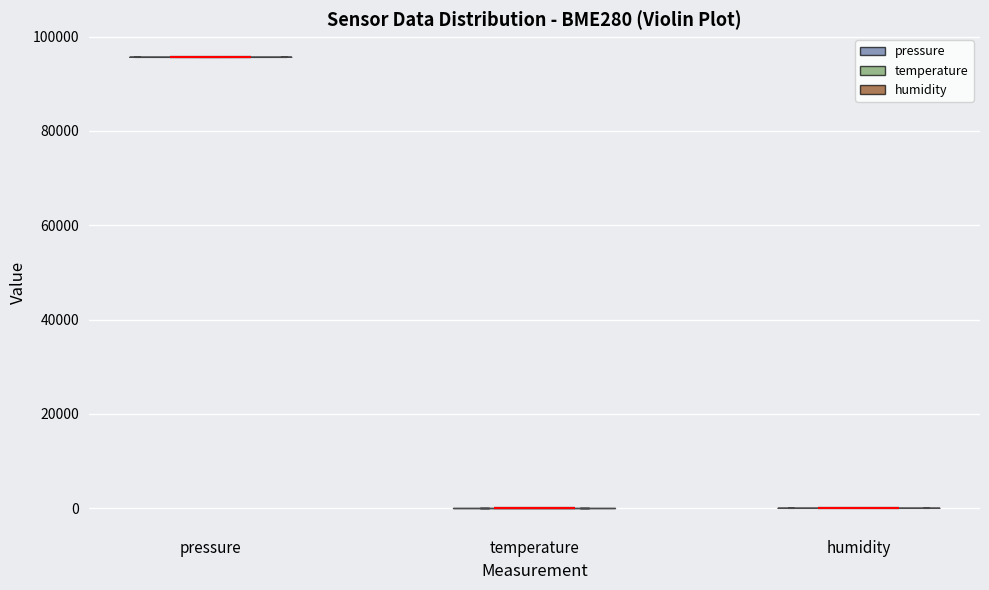

Reading left to right, read every violin against the y-axis: where its median line is, and the lowest and highest points it reaches. The values are not printed on the chart, so give them approximately, as read against the axis.

pressure: median line 96000, lowest point 96000, highest point 96000
temperature: median line 0, lowest point 0, highest point 0
humidity: median line 0, lowest point 0, highest point 0